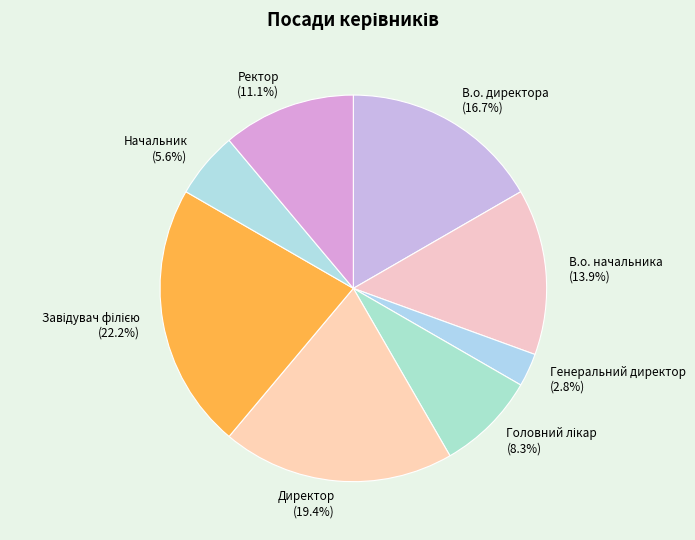

To the nearest percent, what is the difference between the Генеральний директор and Начальник slice percentages?

3%